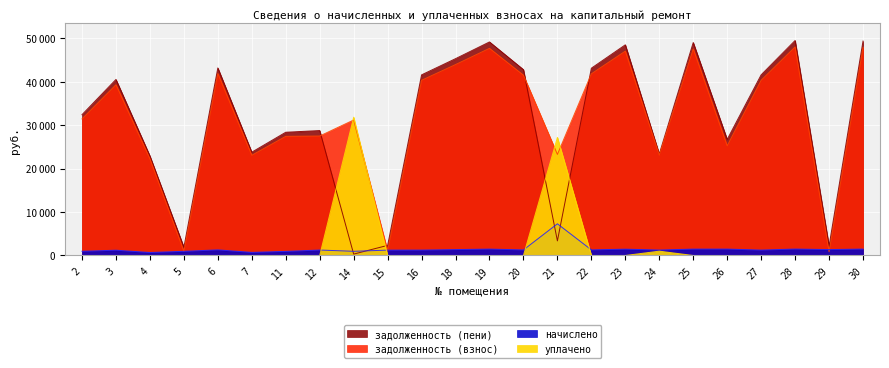

What is the average value of the начислено series?

1475.9